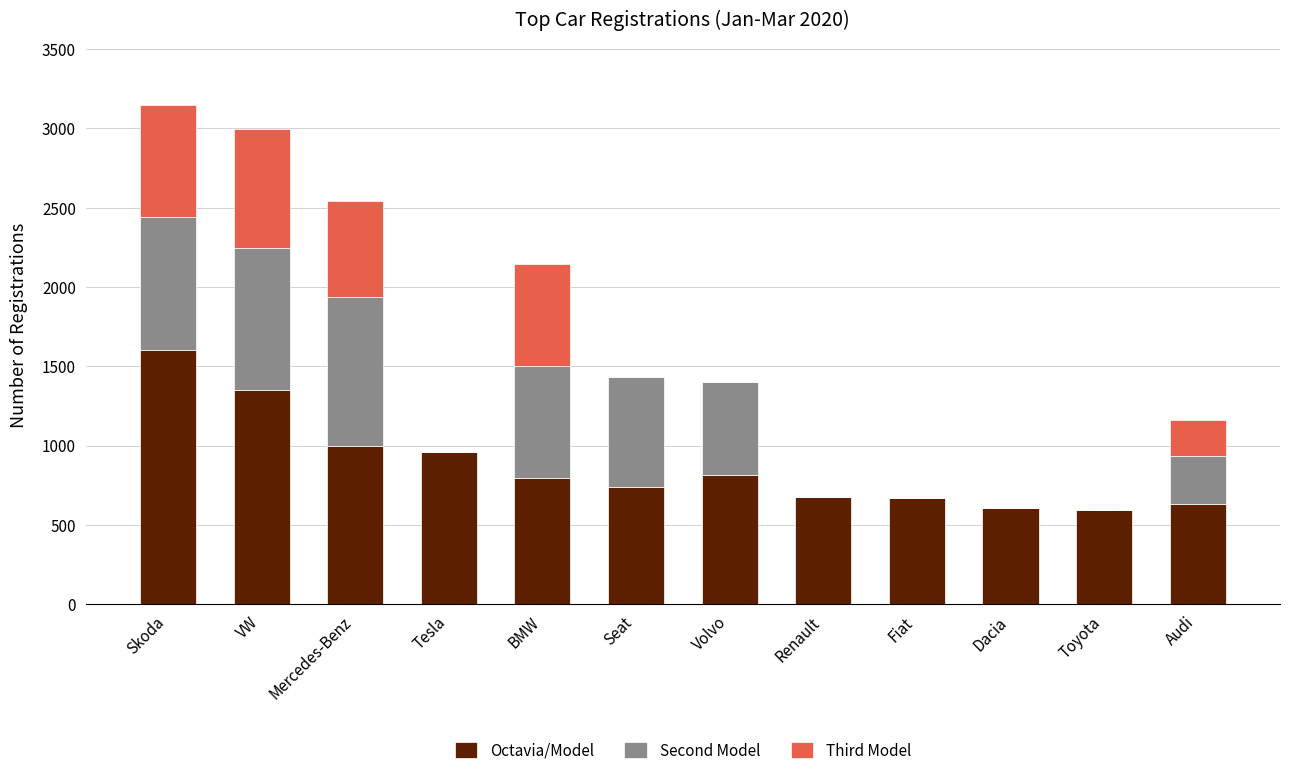

What is the sum of all Octavia/Model values?

10428